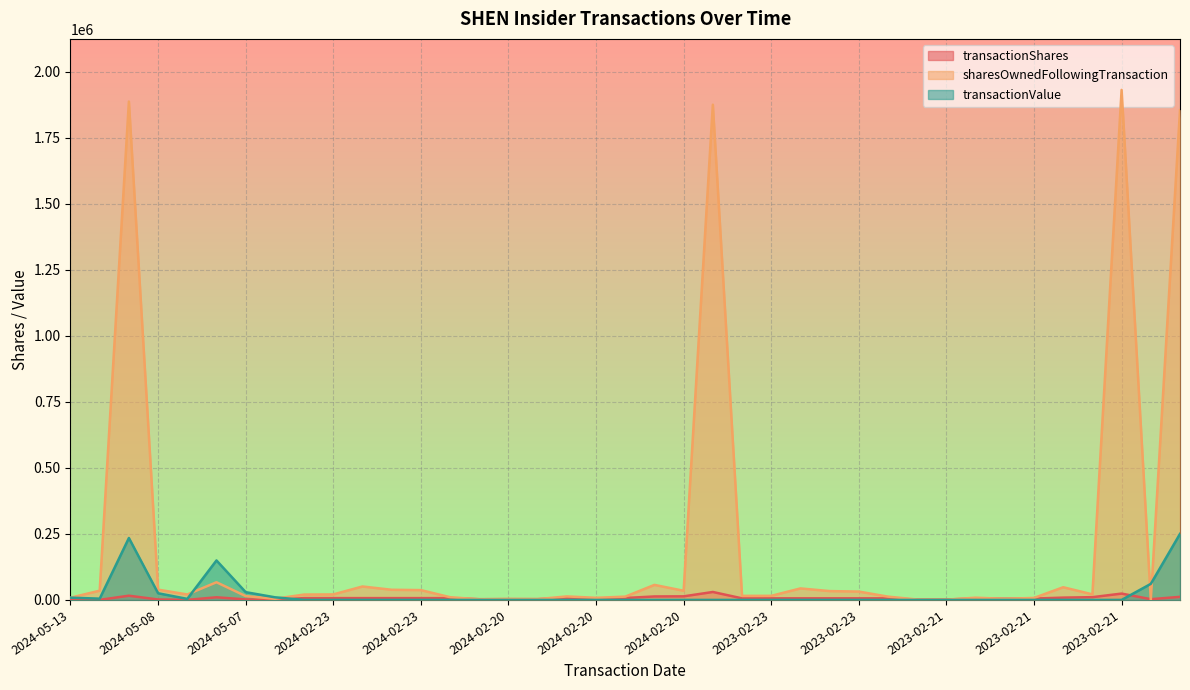

What are all the series names shown in the legend?

transactionShares, sharesOwnedFollowingTransaction, transactionValue